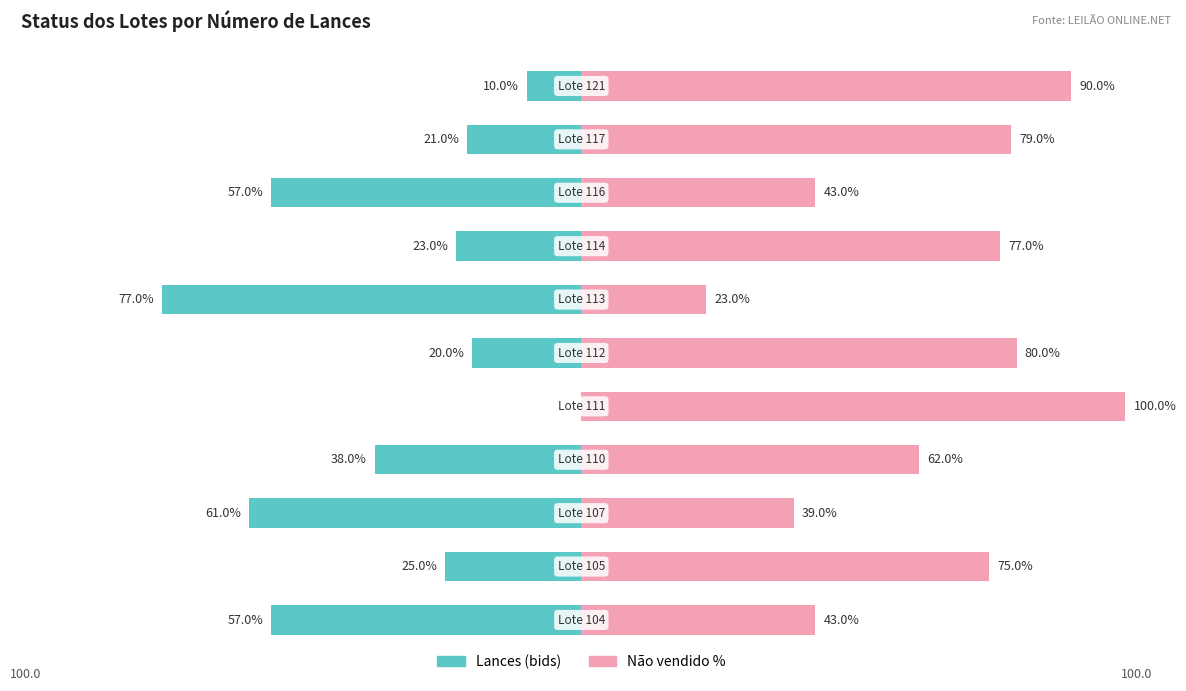

Reading left to right, extract all data points from this chart.

Lances (bids): -57.0	-25.0	-61.0	-38.0	0.0	-20.0	-77.0	-23.0	-57.0	-21.0	-10.0
Não vendido %: 43.0	75.0	39.0	62.0	100.0	80.0	23.0	77.0	43.0	79.0	90.0